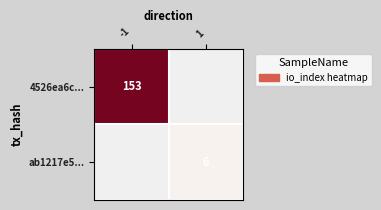

True or false: ab1217e5... has a value of 6 at 1.

True